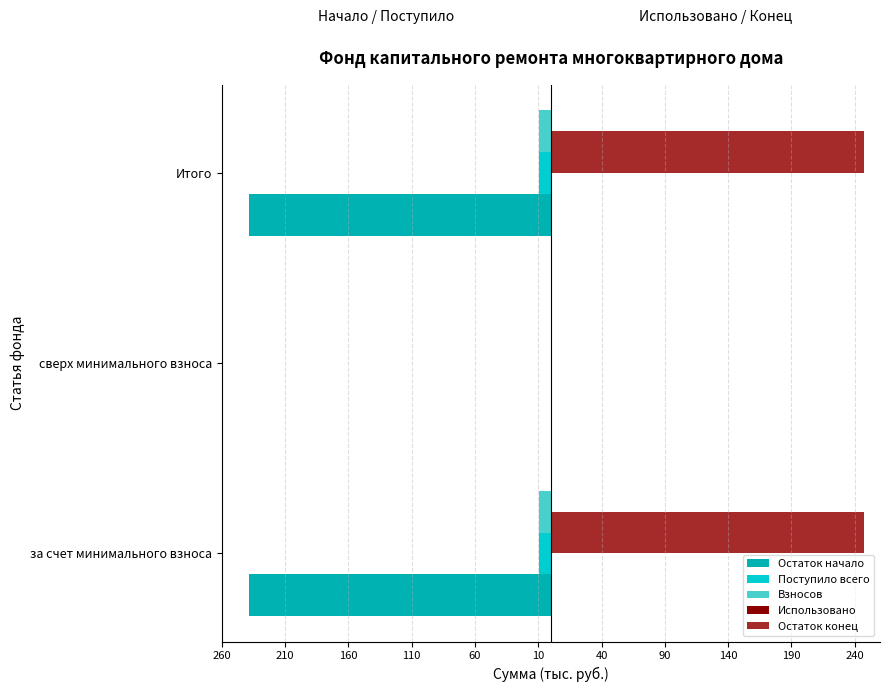

Which series has the largest total across all categories?

Остаток конец